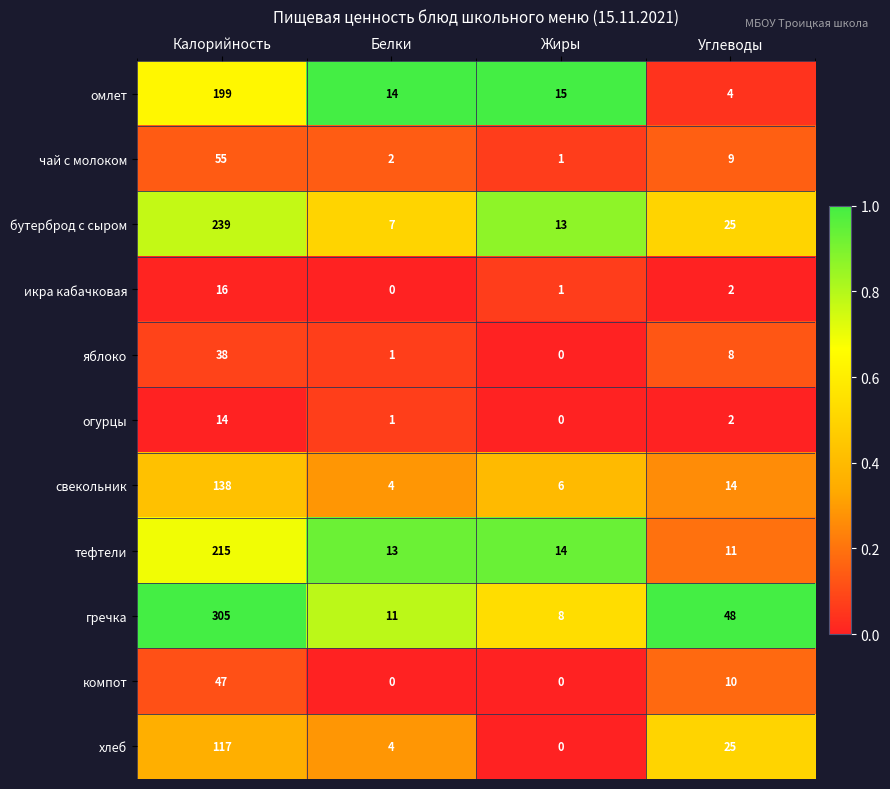

At which label does компот reach its peak?

Калорийность